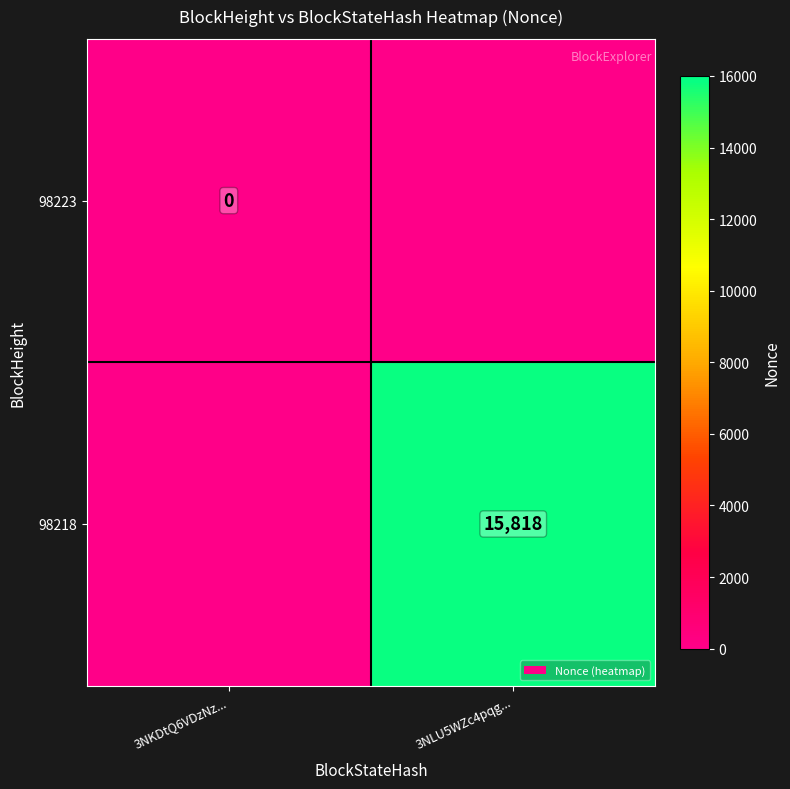

True or false: 98218 has a value of 15818 at 3NLU5WZc4pqg....

True